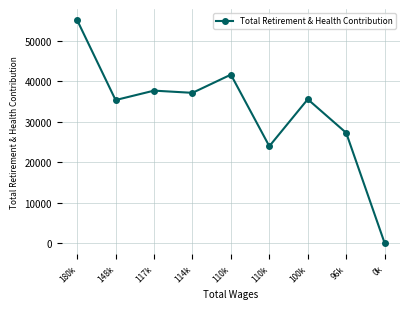

How many lines are shown in the chart?

1